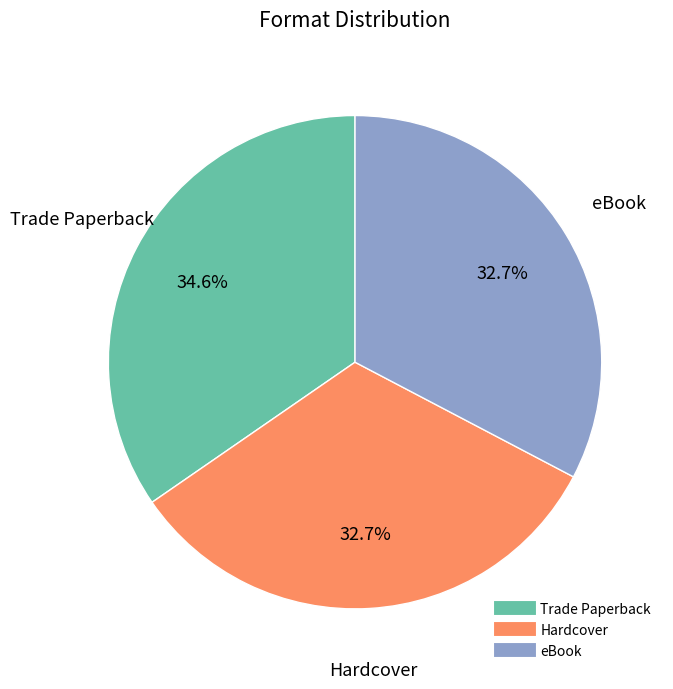

To the nearest percent, what is the combined percentage of Trade Paperback and eBook?

67%